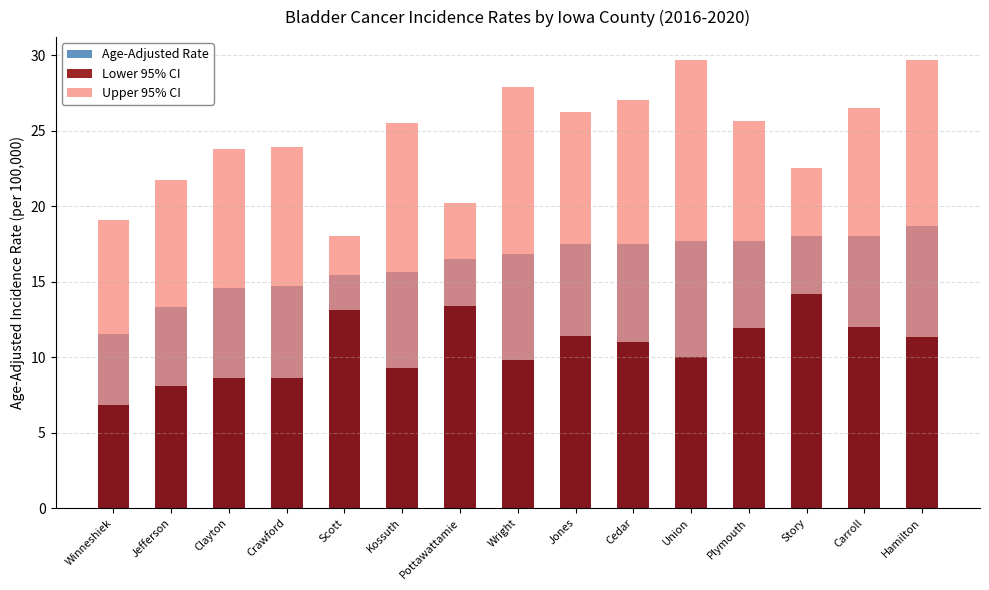

Which series has the largest range (max minus min)?

Upper 95% CI